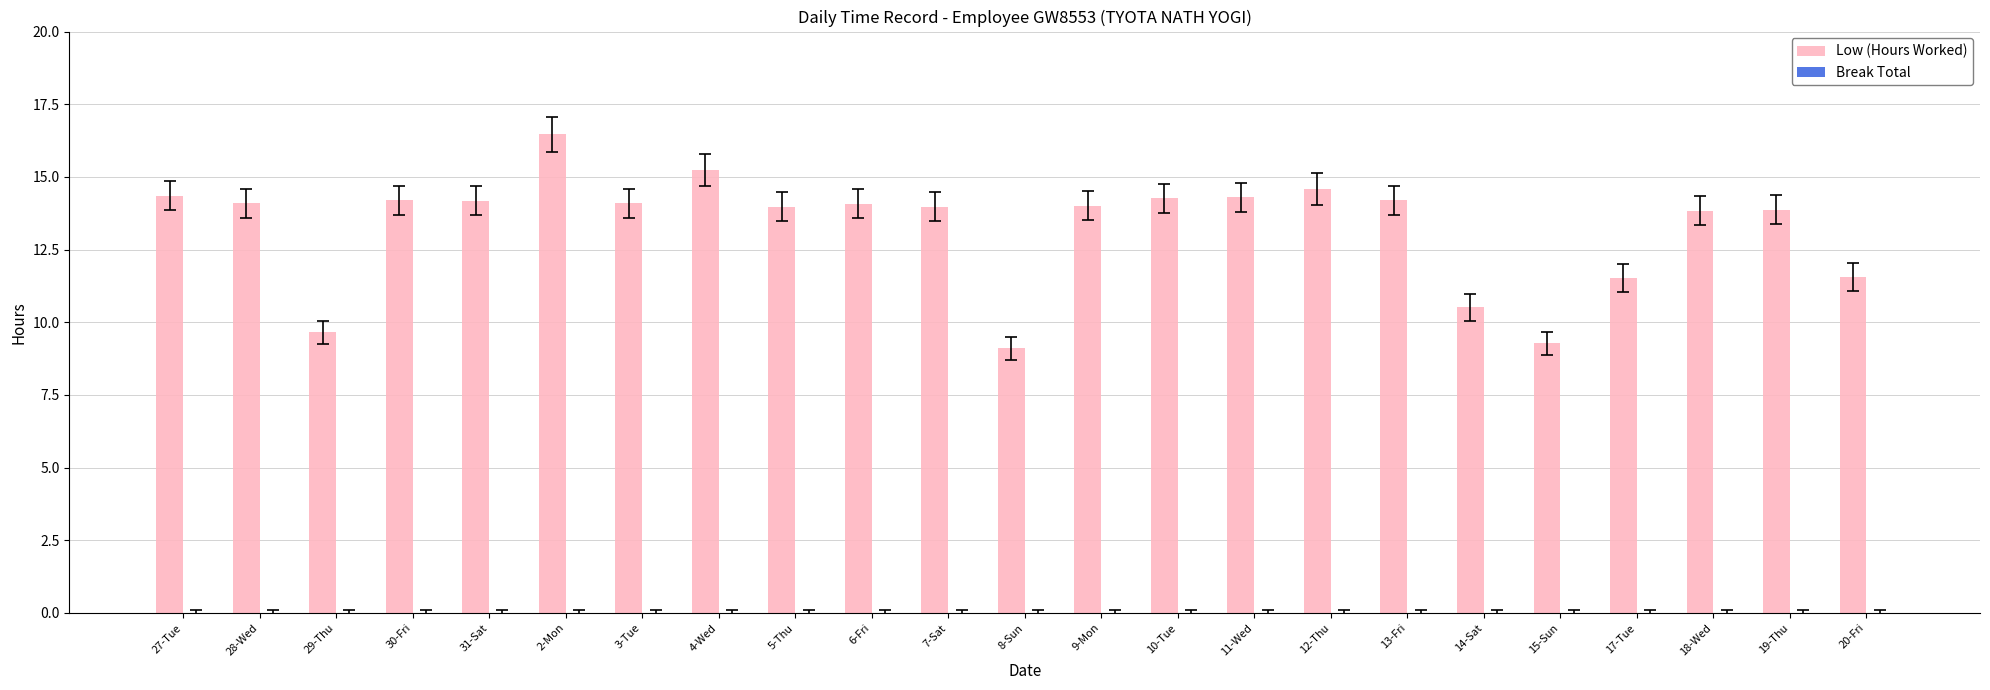

What is the greatest value displayed?

16.5